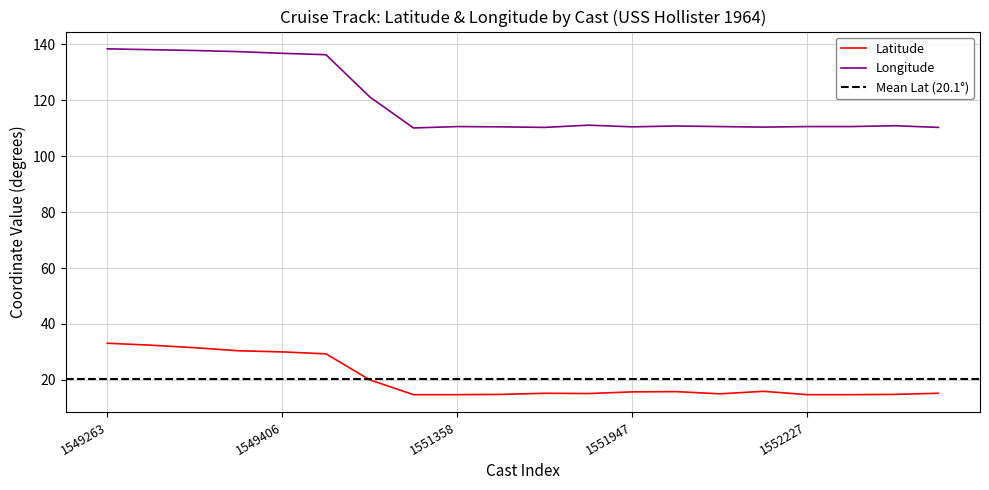

What is the approximate value of Latitude at 1549381?

30.4